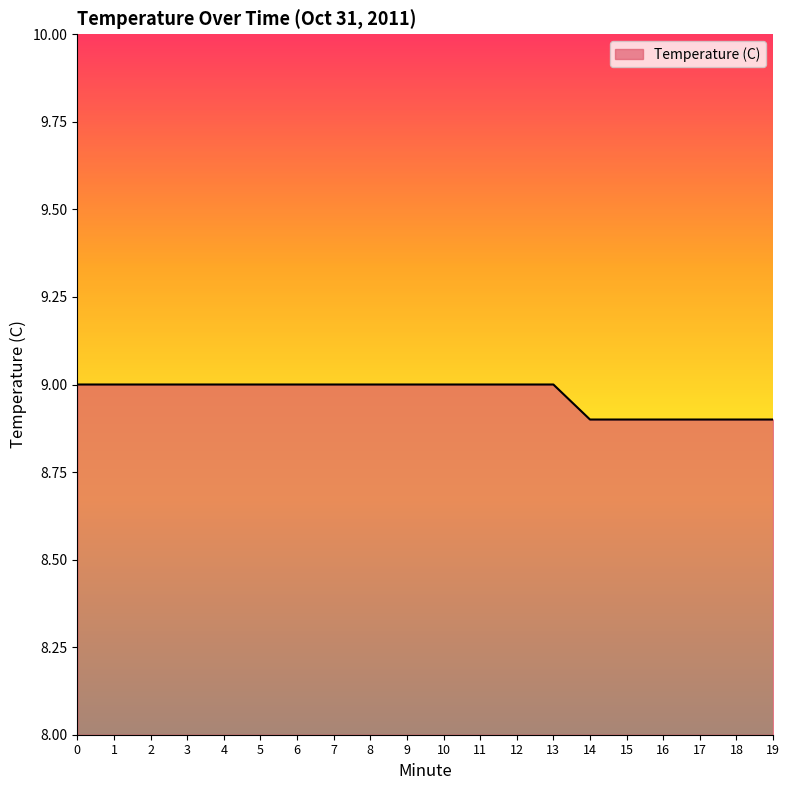

What is the maximum value shown in the chart?

9.0